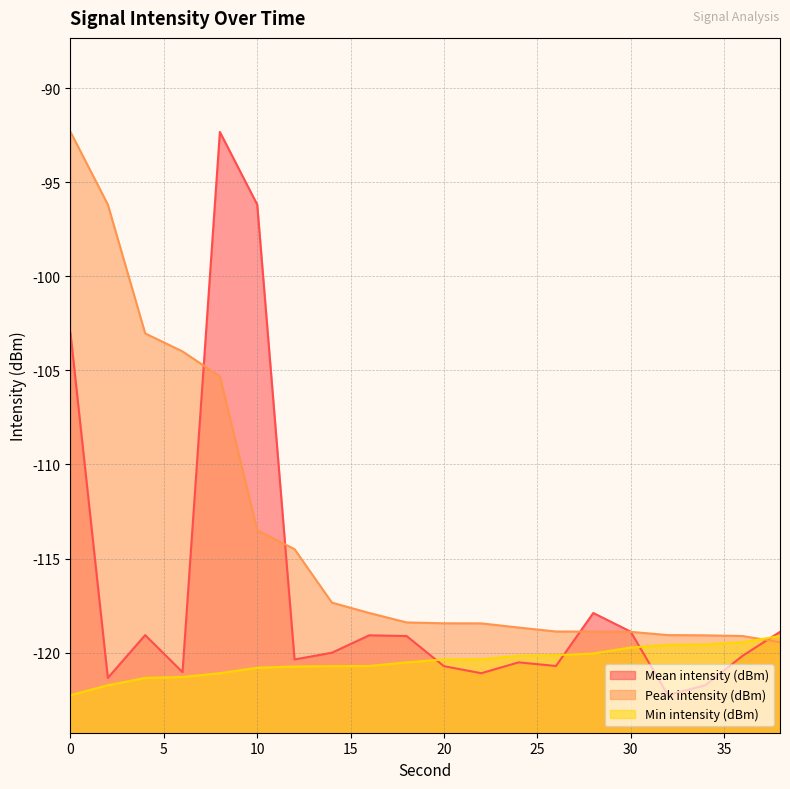

After their last crossing, which series has the higher values: Min intensity (dBm) or Mean intensity (dBm)?

Mean intensity (dBm)